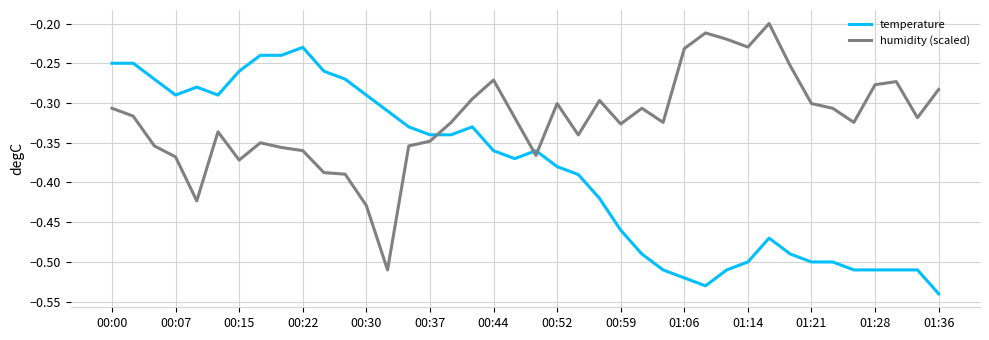

Rank the series by their average value, from highest to lowest.

humidity (scaled), temperature